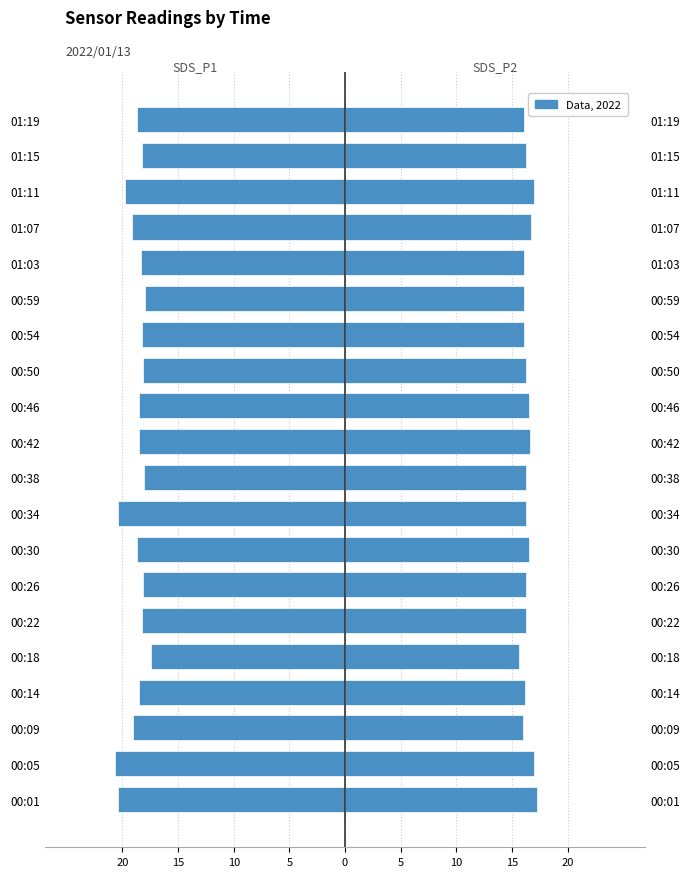

Which series has the largest range (max minus min)?

SDS_P1